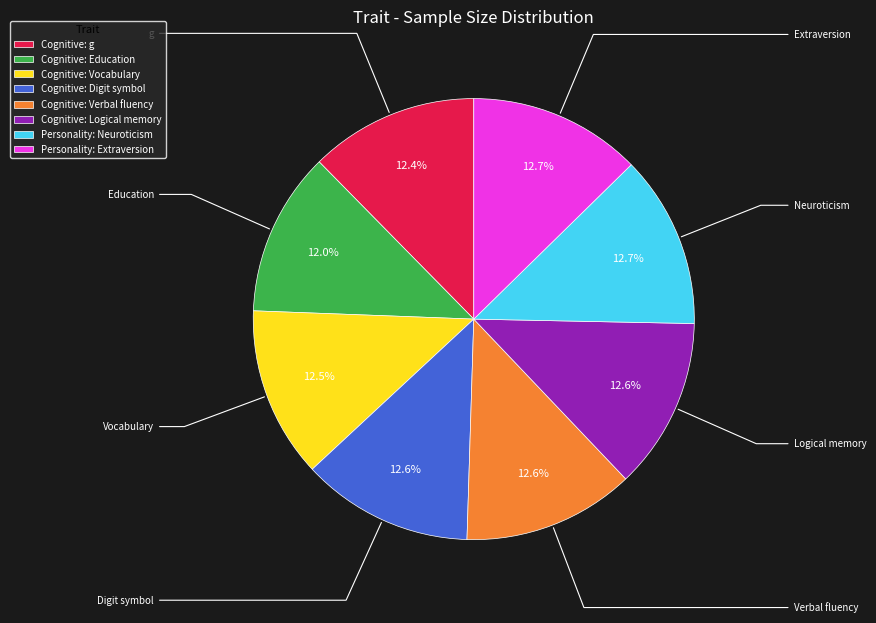

Approximately how many times larger is the value at Cognitive: Education compared to Cognitive: Verbal fluency?

1.0